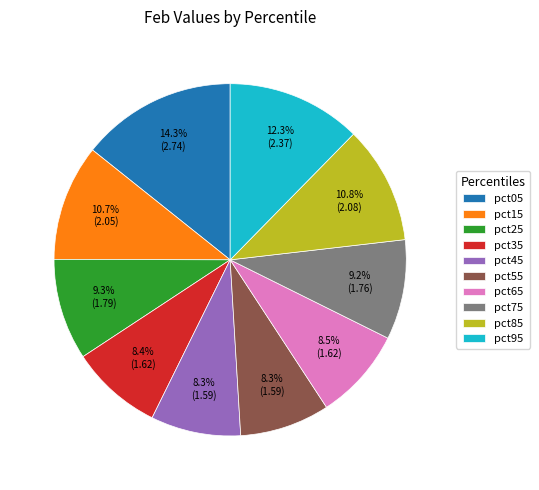

What portion of the pie excludes pct15?

89.3%